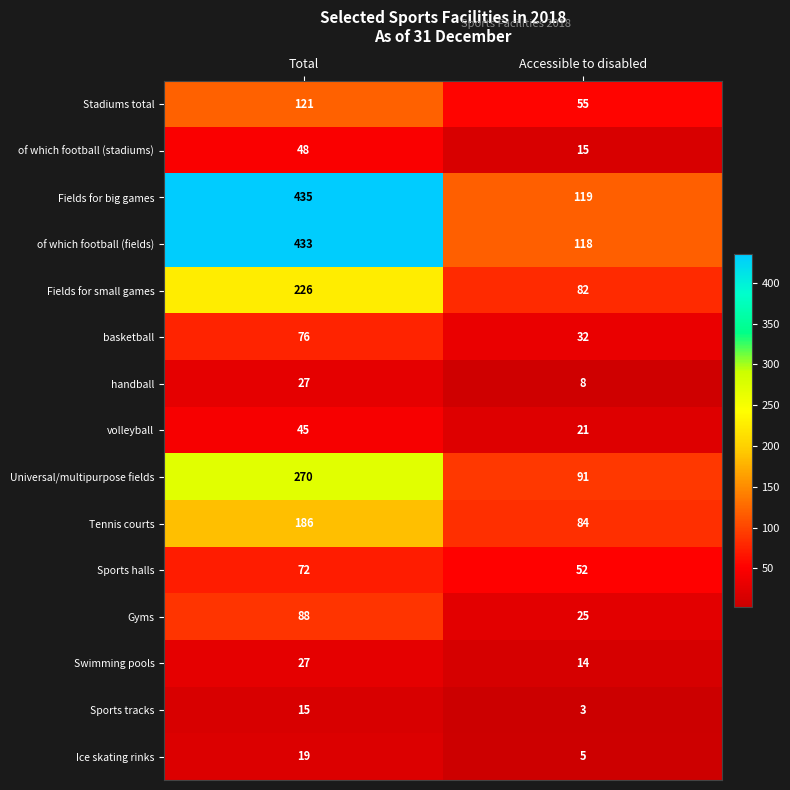

Rank the series at Accessible to disabled from lowest to highest value.

Sports tracks, Ice skating rinks, handball, Swimming pools, of which football (stadiums), volleyball, Gyms, basketball, Sports halls, Stadiums total, Fields for small games, Tennis courts, Universal/multipurpose fields, of which football (fields), Fields for big games